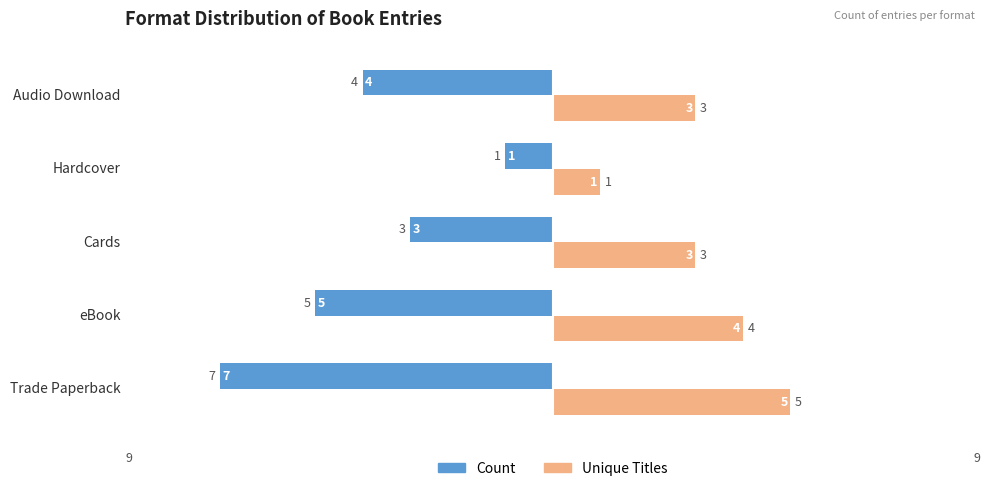

Which series has the largest total across all categories?

Unique Titles